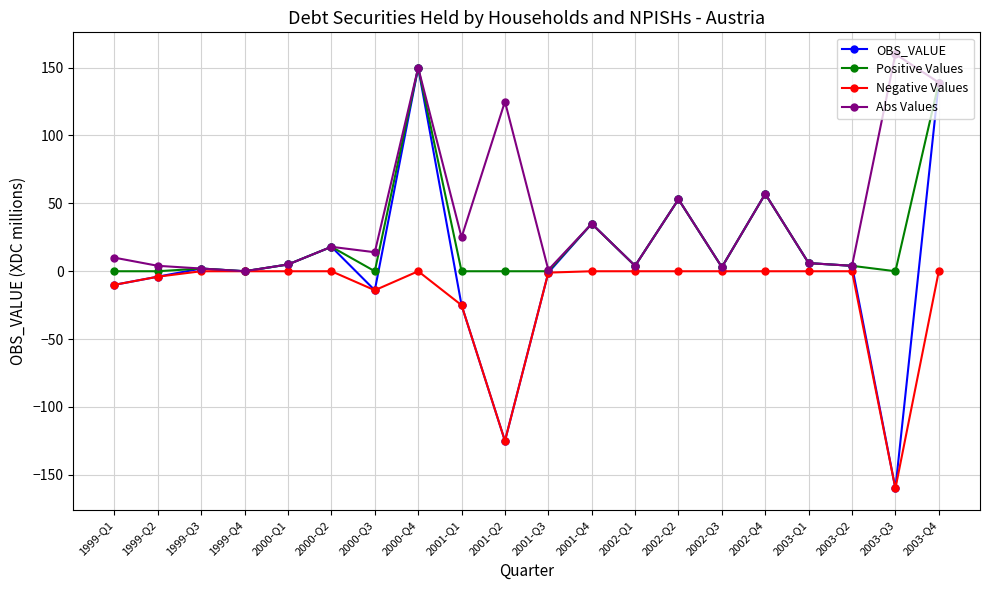

What is the value of the Negative Values point at the 10th from the left?

-125